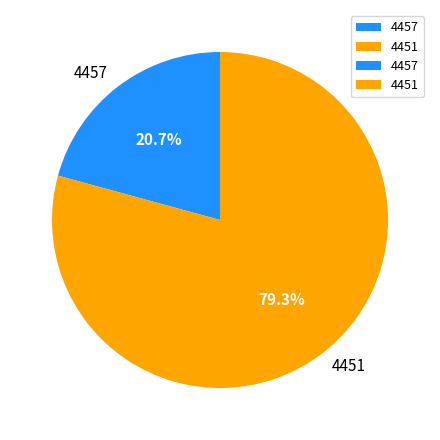

What is the majority slice?

4451